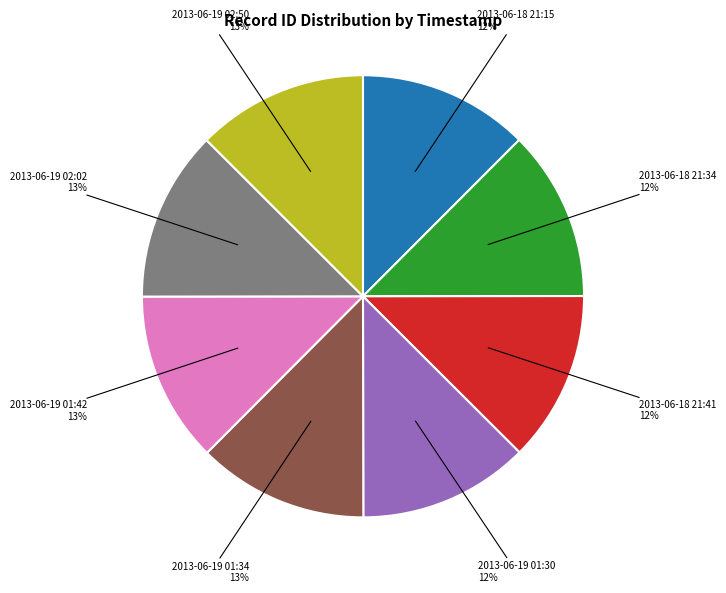

Does any single category account for the majority?

No